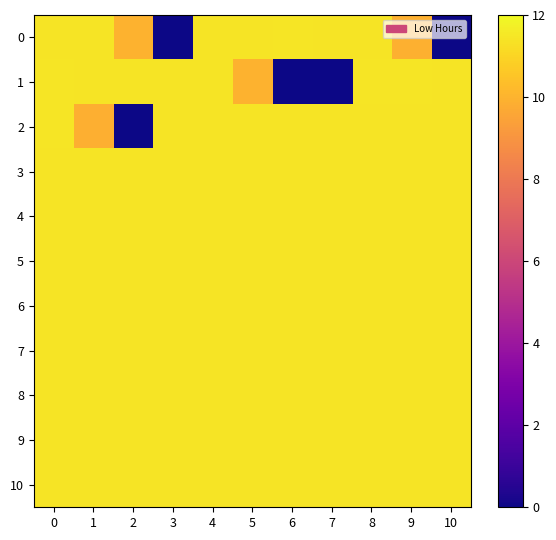

Reading left to right, list all the values displayed in this chart.

0: 0=11.4	1=11.4	2=10.0	3=0.0	4=11.4	5=11.4	6=11.4	7=11.4	8=11.4	9=9.9	10=0.0
1: 0=11.4	1=11.4	2=11.4	3=11.4	4=11.4	5=9.9	6=0.0	7=0.0	8=11.4	9=11.4	10=11.4
2: 0=11.4	1=9.9	2=0.0	3=11.4	4=11.4	5=11.4	6=11.4	7=11.4	8=11.4	9=11.4	10=11.4
3: 0=11.4	1=11.4	2=11.4	3=11.4	4=11.4	5=11.4	6=11.4	7=11.4	8=11.4	9=11.4	10=11.4
4: 0=11.4	1=11.4	2=11.4	3=11.4	4=11.4	5=11.4	6=11.4	7=11.4	8=11.4	9=11.4	10=11.4
5: 0=11.4	1=11.4	2=11.4	3=11.4	4=11.4	5=11.4	6=11.4	7=11.4	8=11.4	9=11.4	10=11.4
6: 0=11.4	1=11.4	2=11.4	3=11.4	4=11.4	5=11.4	6=11.4	7=11.4	8=11.4	9=11.4	10=11.4
7: 0=11.4	1=11.4	2=11.4	3=11.4	4=11.4	5=11.4	6=11.4	7=11.4	8=11.4	9=11.4	10=11.4
8: 0=11.4	1=11.4	2=11.4	3=11.4	4=11.4	5=11.4	6=11.4	7=11.4	8=11.4	9=11.4	10=11.4
9: 0=11.4	1=11.4	2=11.4	3=11.4	4=11.4	5=11.4	6=11.4	7=11.4	8=11.4	9=11.4	10=11.4
10: 0=11.4	1=11.4	2=11.4	3=11.4	4=11.4	5=11.4	6=11.4	7=11.4	8=11.4	9=11.4	10=11.4